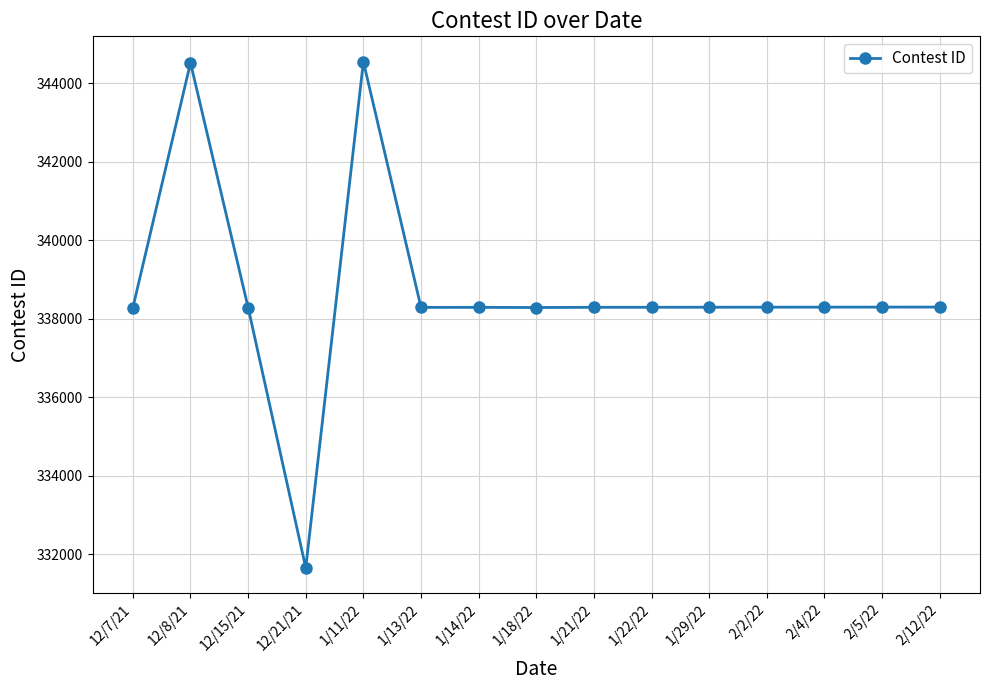

How many lines are shown in the chart?

1